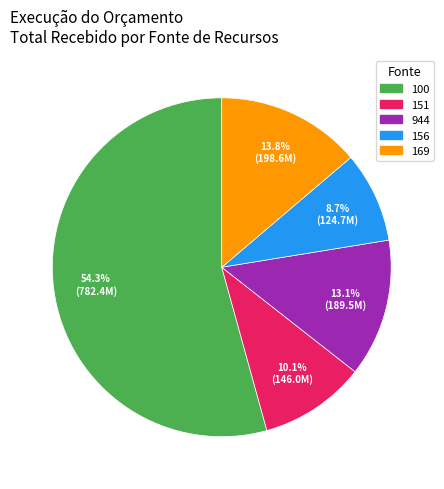

What portion of the pie excludes 151?

89.9%